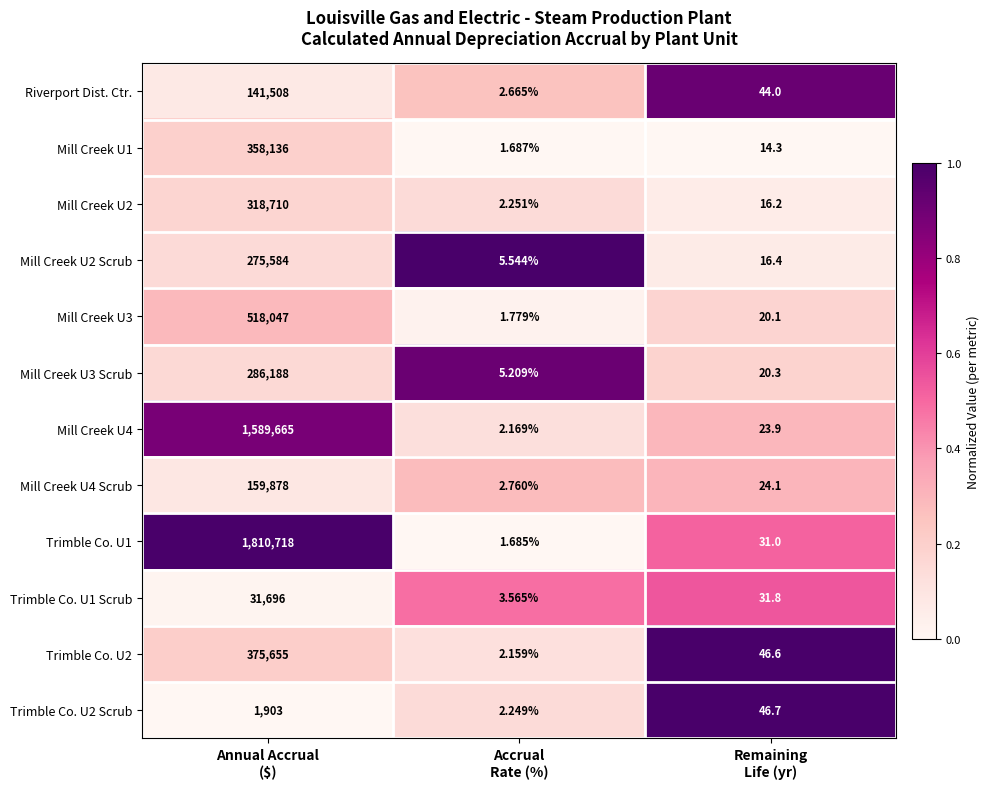

Which series has the largest range (max minus min)?

Trimble Co. U1